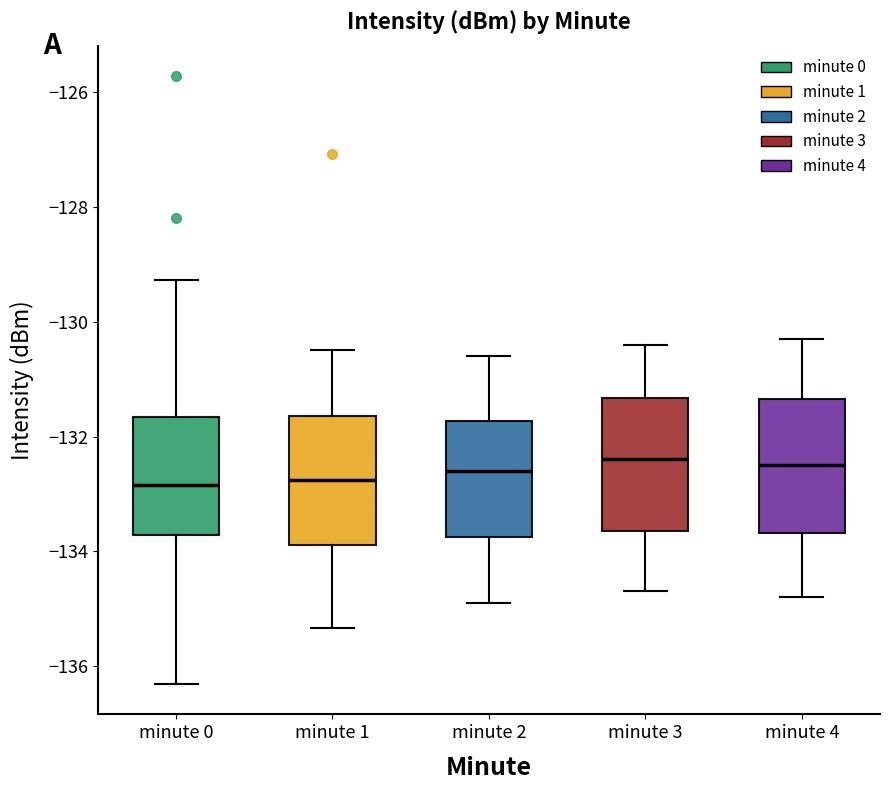

Where is the lower edge of the box for minute 0 on the y-axis? The values are not printed on the chart, so give them approximately, as read against the axis.

-133.8